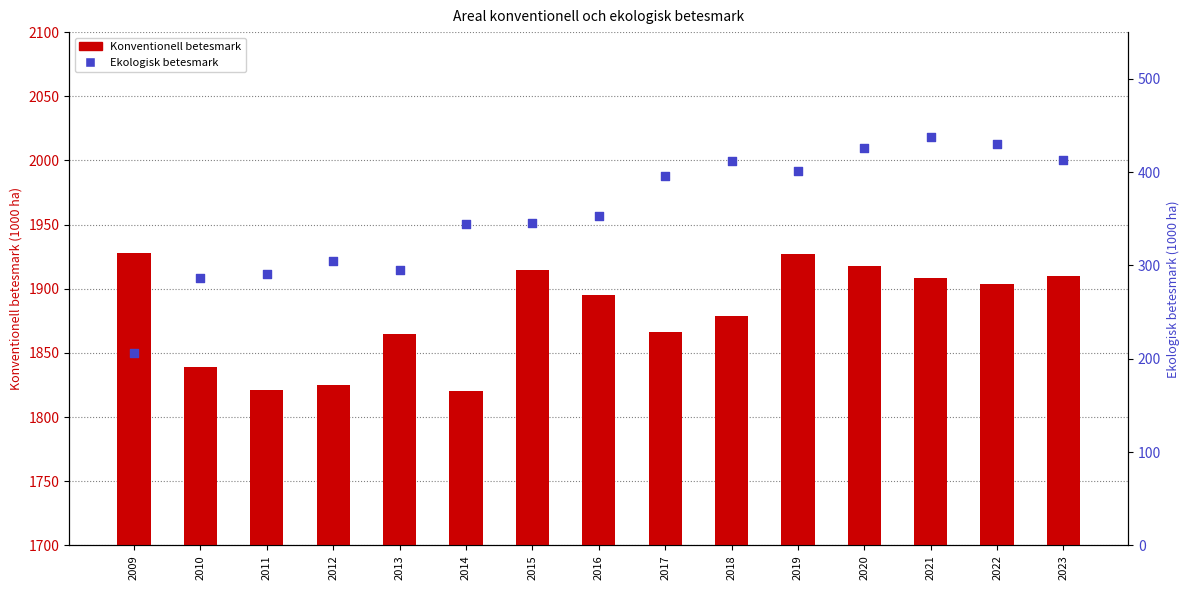

Which series reaches the minimum Y coordinate?

Ekologisk betesmark